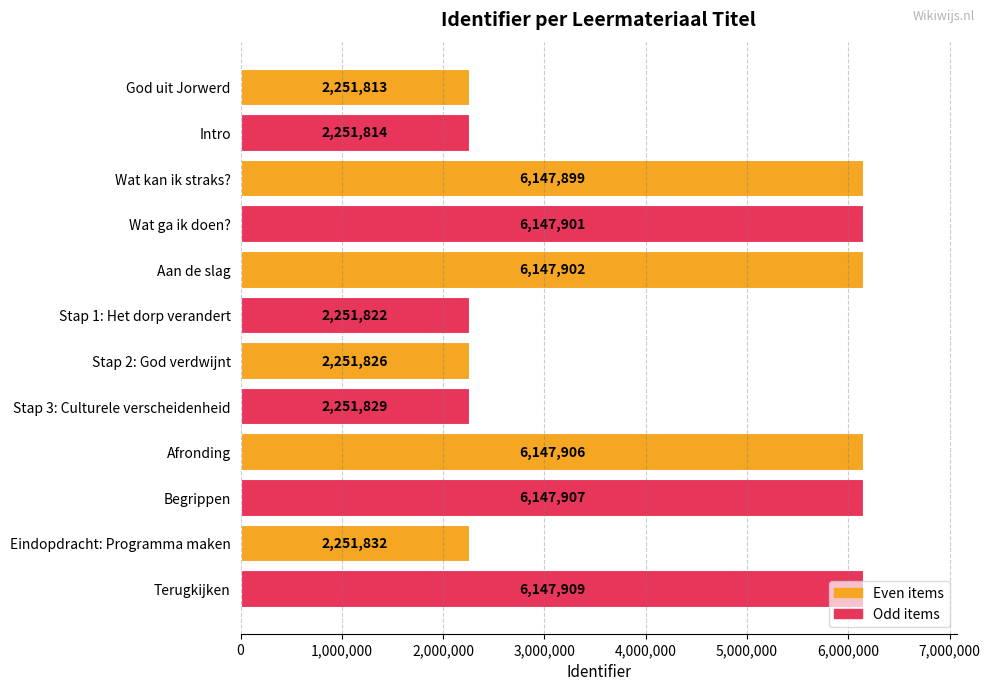

At which category does the chart reach its peak across all series?

Terugkijken